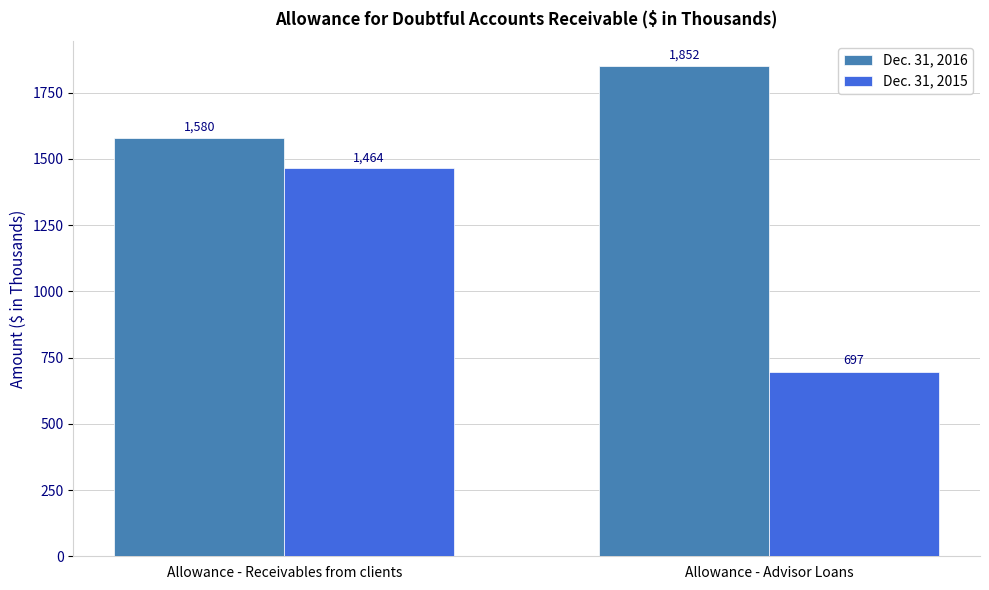

What is the label of the 1st bar from the right?

Allowance - Advisor Loans